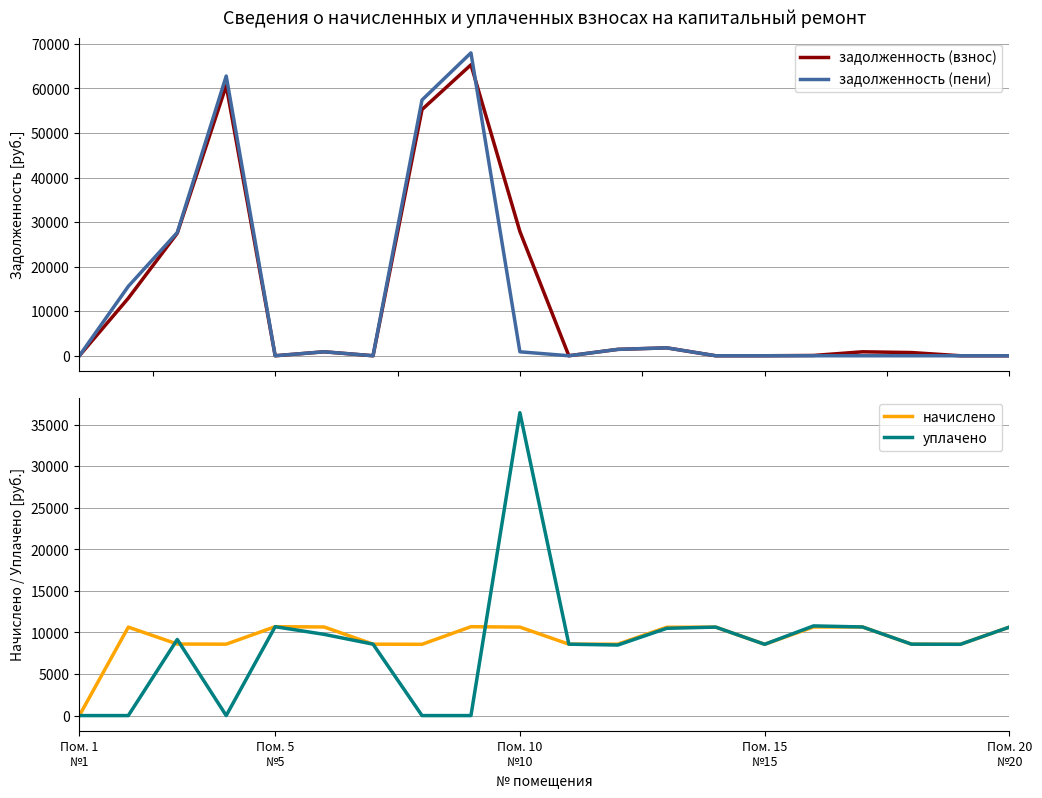

How many positive values does the задолженность (пени) series have?

9